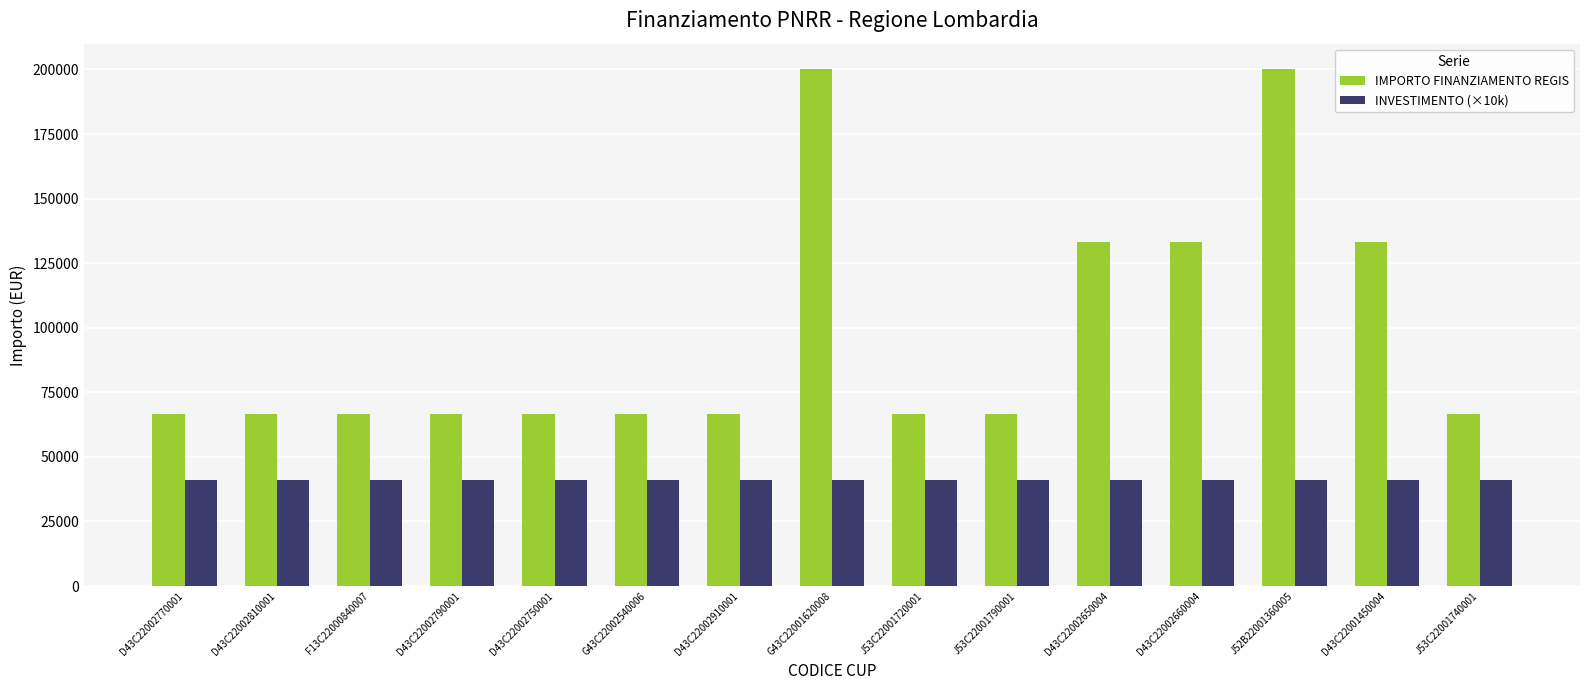

What is the greatest value displayed?

200000.0